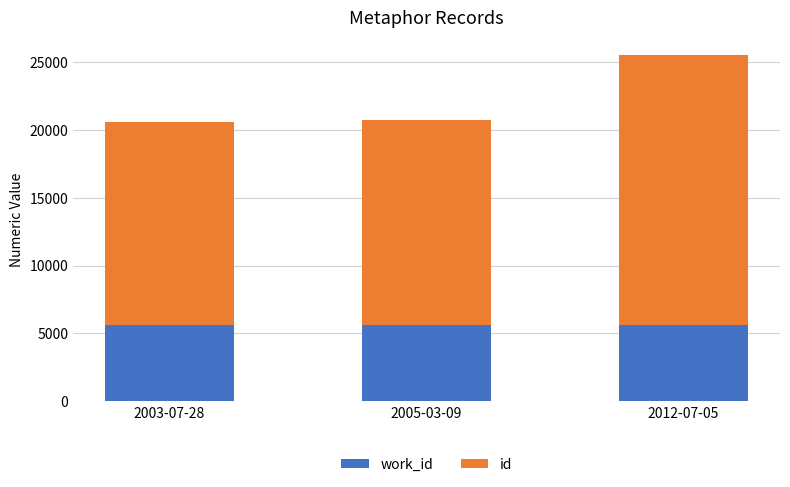

What is the total value across all series at 2012-07-05?

25523